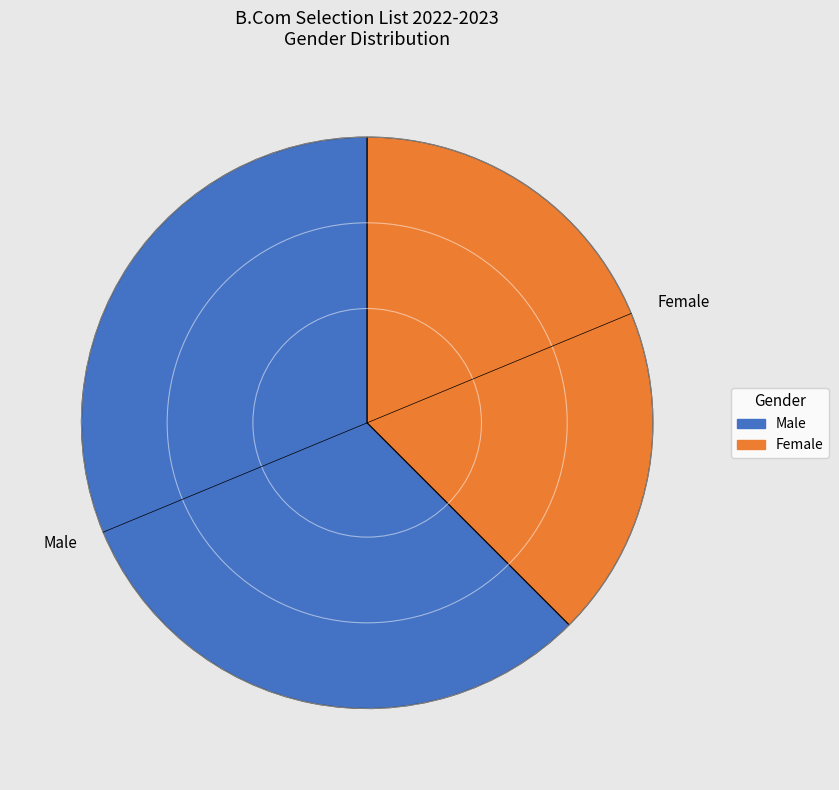

Between Female and Male, which is larger?

Male